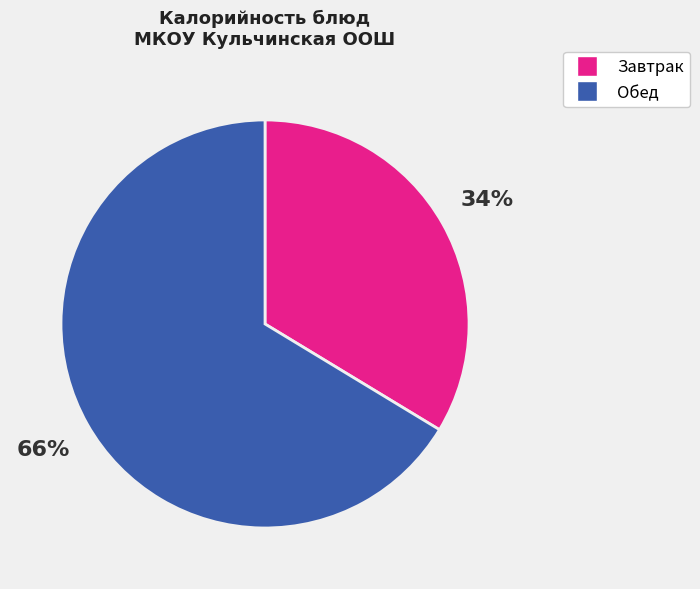

True or false: Завтрак accounts for 34% of the total.

True